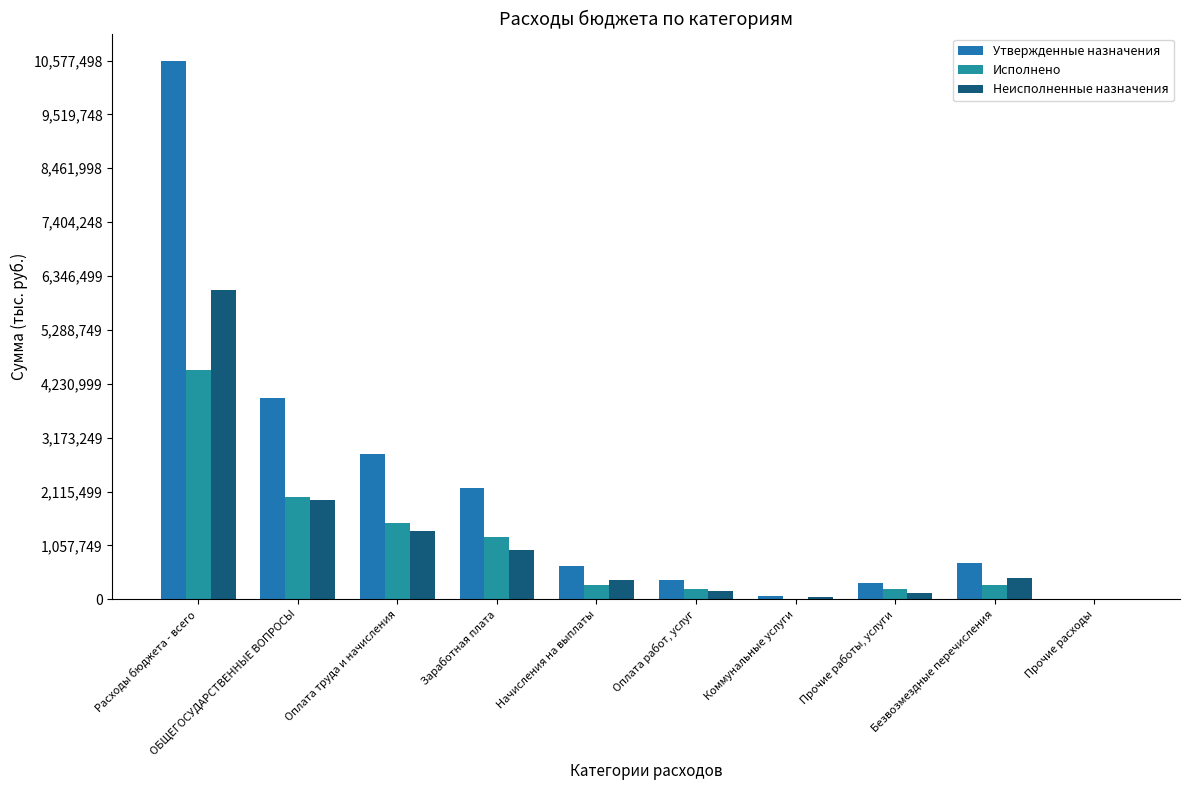

Reading left to right, transcribe all the data shown in this chart.

Утвержденные назначения: Расходы бюджета - всего=10577498.5	ОБЩЕГОСУДАРСТВЕННЫЕ ВОПРОСЫ=3952576.0	Оплата труда и начисления=2853309.0	Заработная плата=2187969.0	Начисления на выплаты=660840.0	Оплата работ, услуг=379067.0	Коммунальные услуги=58000.0	Прочие работы, услуги=321067.0	Безвозмездные перечисления=705100.0	Прочие расходы=11000.0
Исполнено: Расходы бюджета - всего=4510449.0	ОБЩЕГОСУДАРСТВЕННЫЕ ВОПРОСЫ=2011166.5	Оплата труда и начисления=1505861.3	Заработная плата=1216984.7	Начисления на выплаты=284876.7	Оплата работ, услуг=209159.2	Коммунальные услуги=5000.0	Прочие работы, услуги=204159.2	Безвозмездные перечисления=286046.0	Прочие расходы=10000.0
Неисполненные назначения: Расходы бюджета - всего=6067049.5	ОБЩЕГОСУДАРСТВЕННЫЕ ВОПРОСЫ=1941409.5	Оплата труда и начисления=1347447.7	Заработная плата=970984.3	Начисления на выплаты=375963.3	Оплата работ, услуг=169907.8	Коммунальные услуги=53000.0	Прочие работы, услуги=116907.8	Безвозмездные перечисления=419054.0	Прочие расходы=1000.0